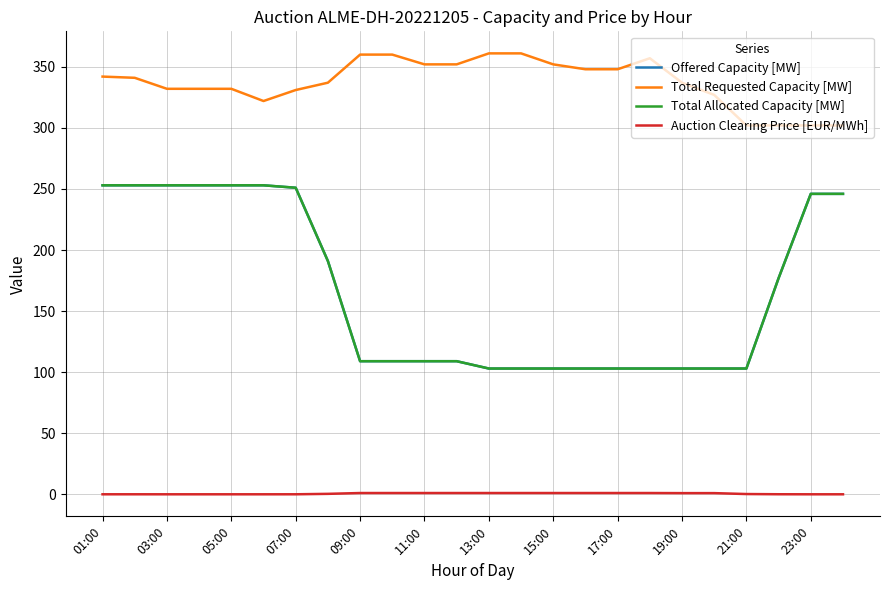

Does the chart have visible grid lines?

Yes